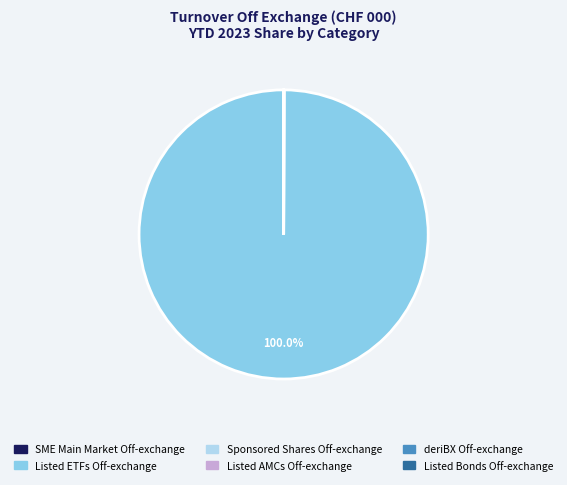

What is the largest slice in the pie chart?

Listed ETFs Off-exchange